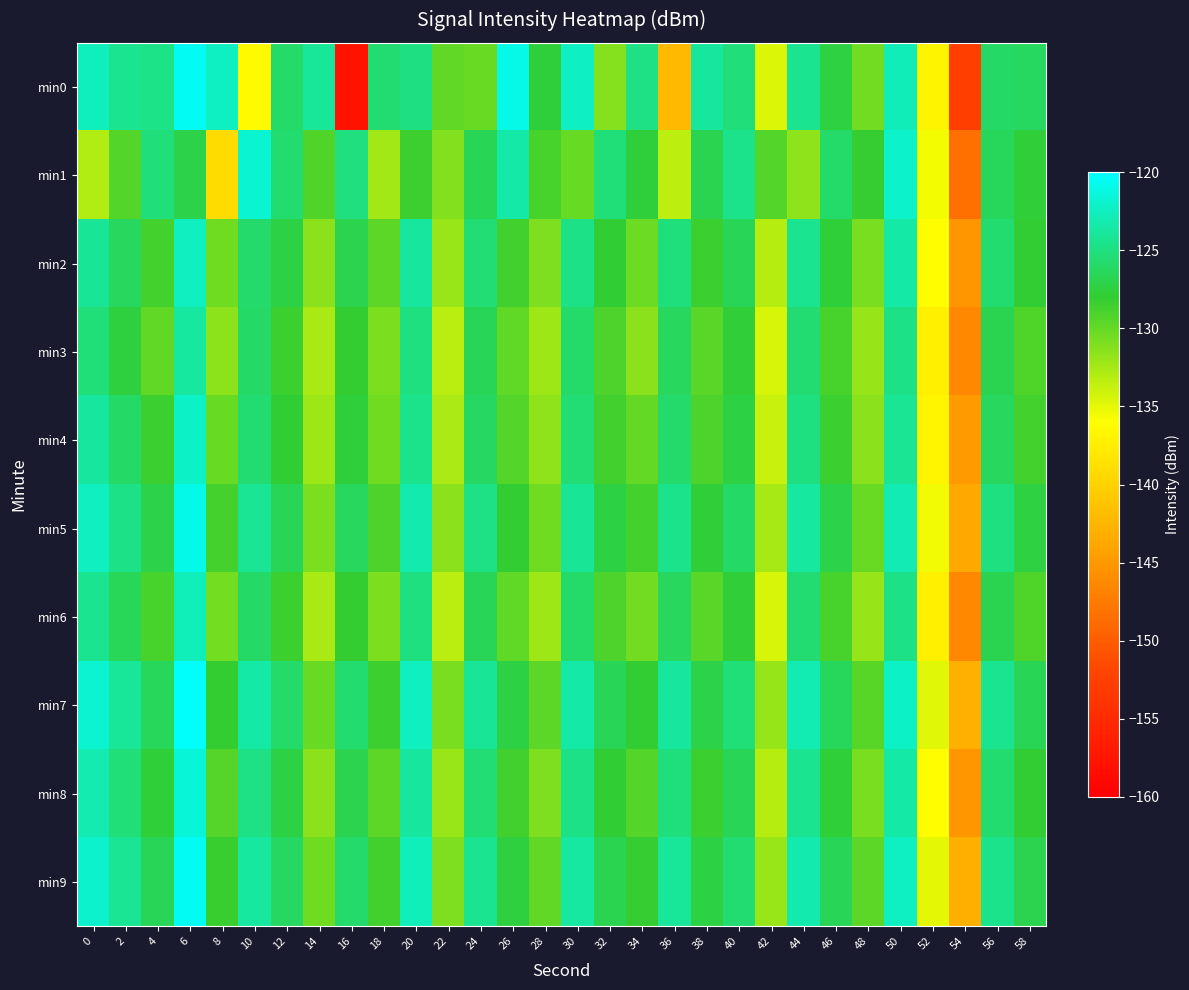

What is the greatest value displayed?

-120.2